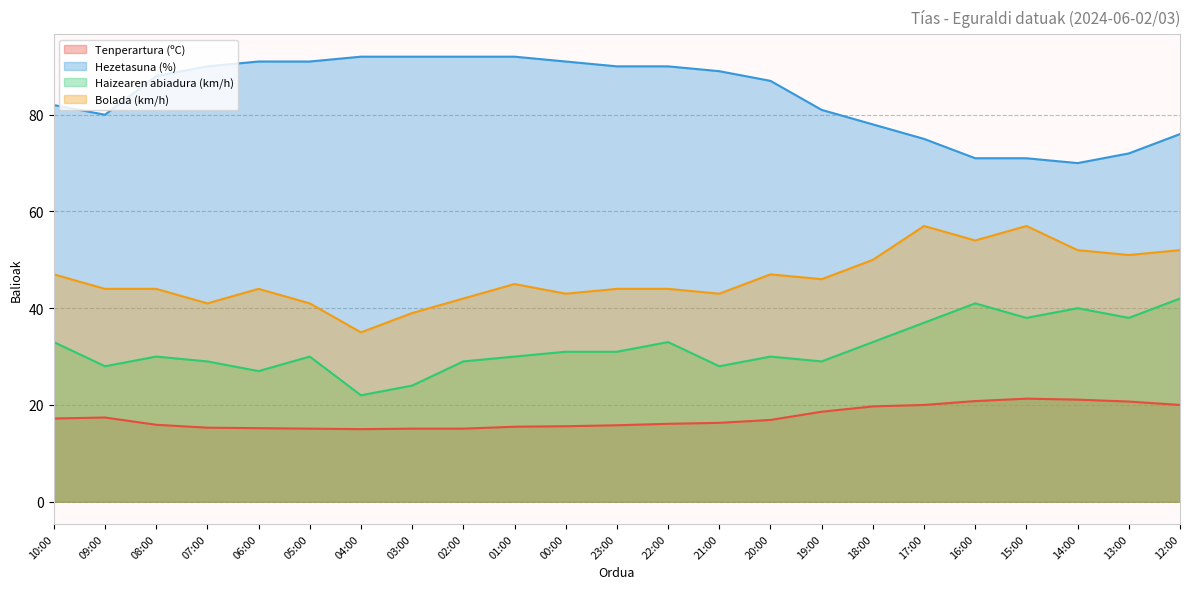

What is the sum of the Hezetasuna (%) values at 16:00 and 10:00?

153.0